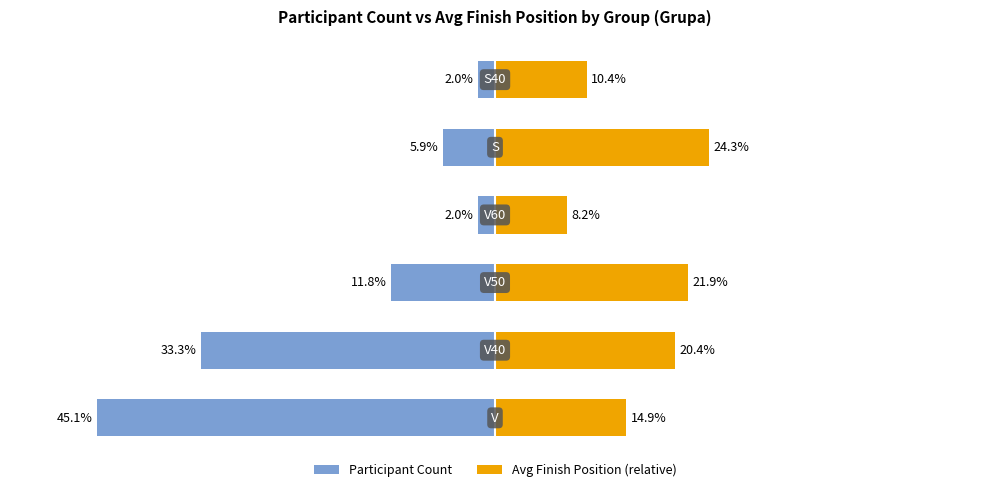

What is the value of the Avg Finish Position (relative) bar at the 4th from the left?

8.2